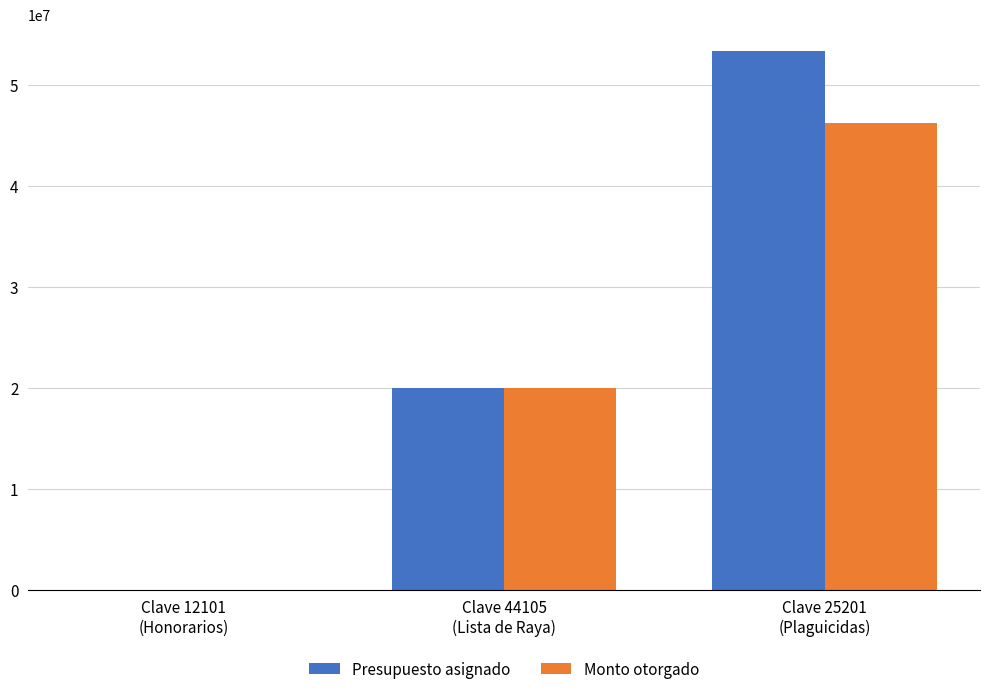

Which series has the largest total across all categories?

Presupuesto asignado